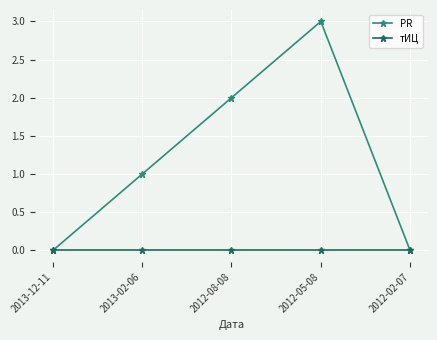

List the series in order of their overall mean, lowest first.

тИЦ, PR